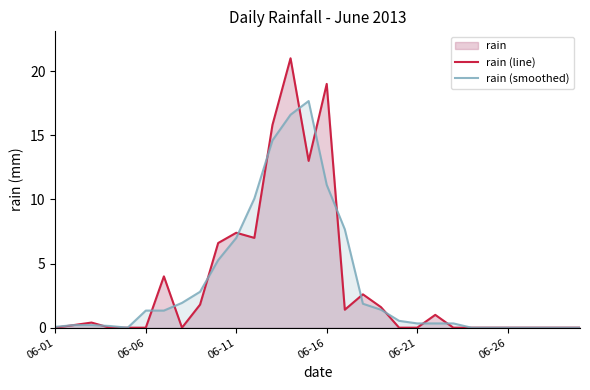

Which series ends up on top after the final intersection of rain (line) and rain (smoothed)?

rain (smoothed)